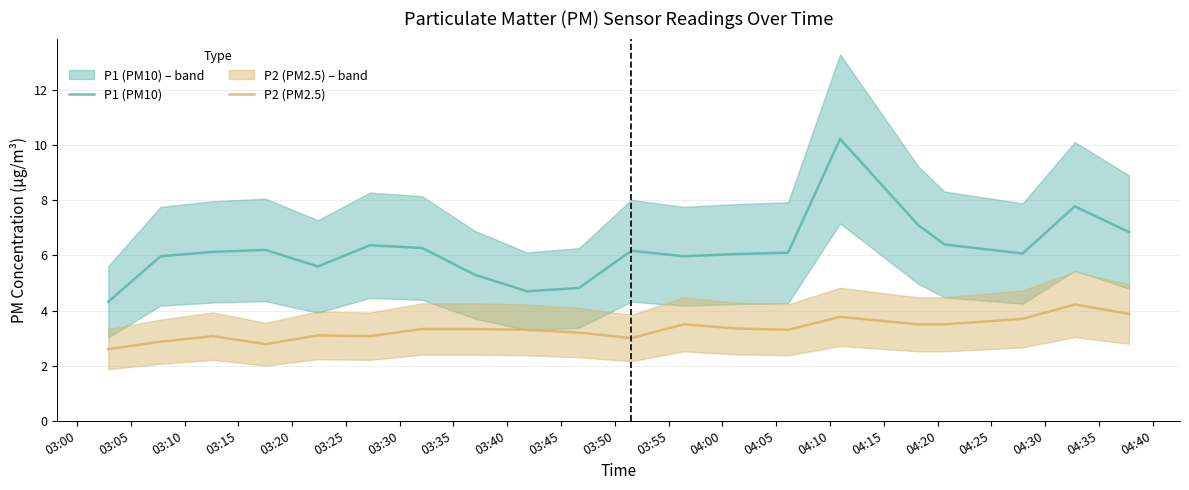

What is the sum of all P1 (PM10) values?

124.4